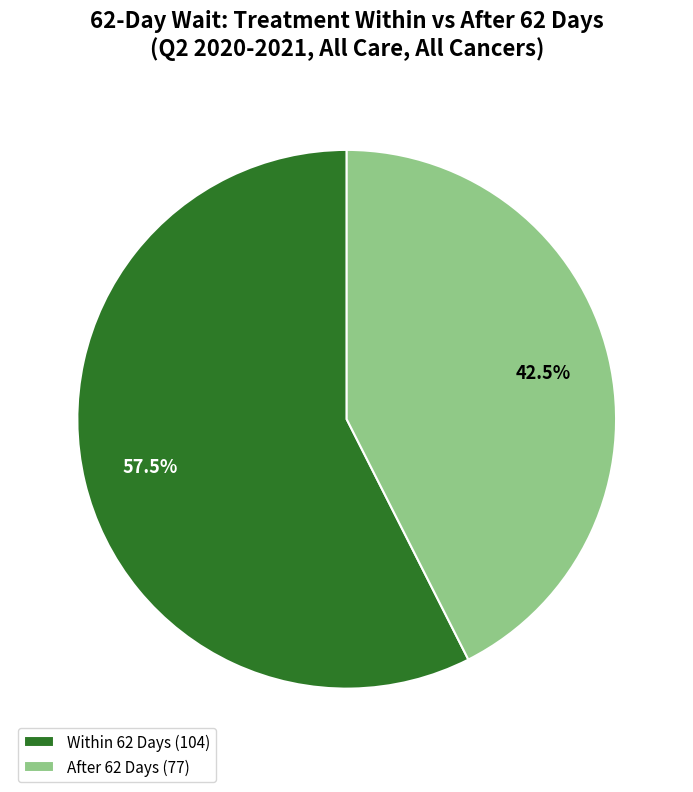

What is the ratio of the value at After 62 Days (77) to the value at Within 62 Days (104)?

0.7